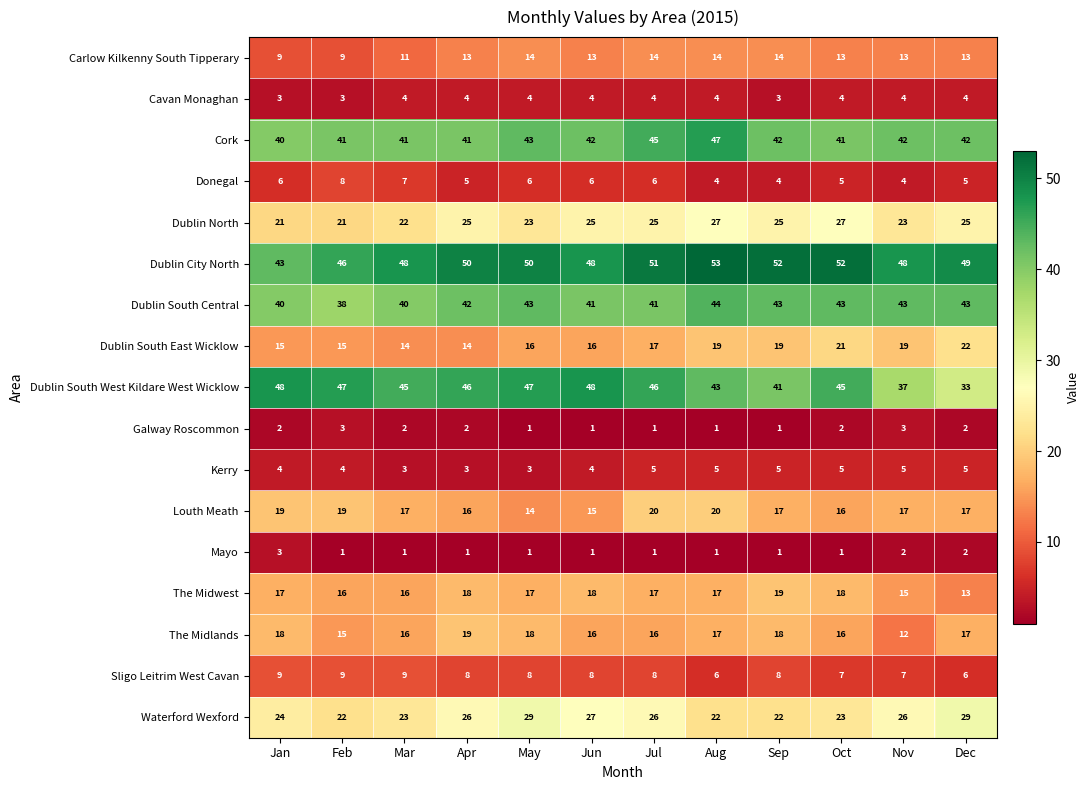

The value of Mayo at Sep is 0. True or false?

False